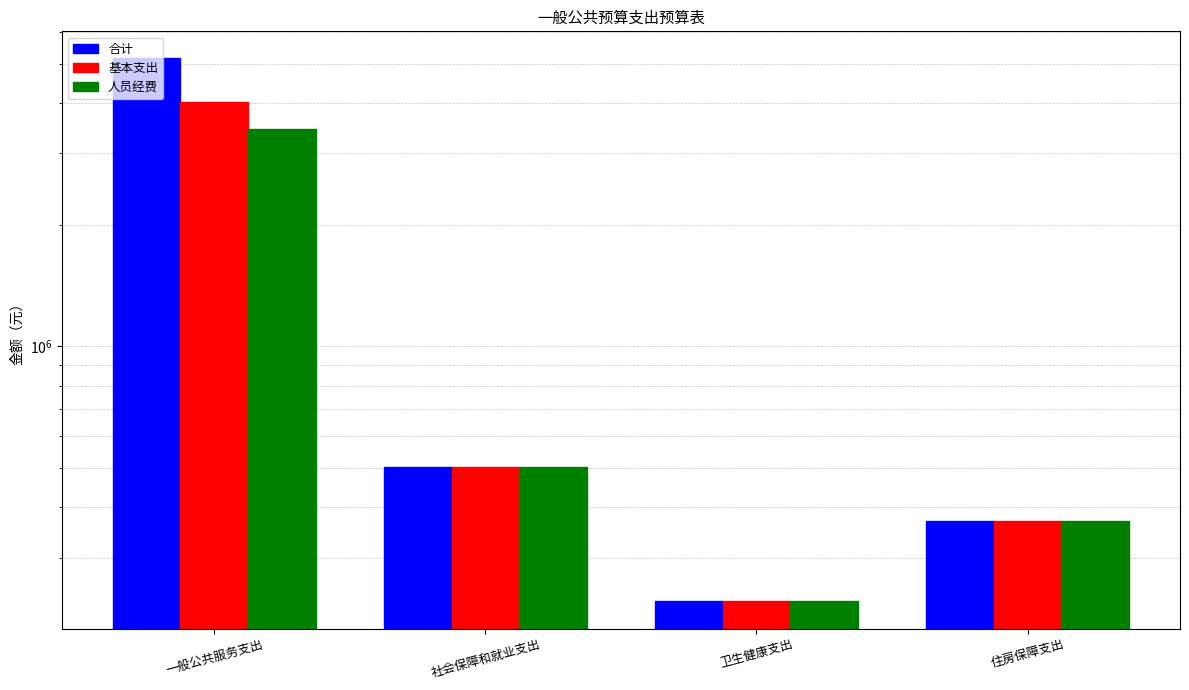

How many values in the 人员经费 series exceed 503575?

2